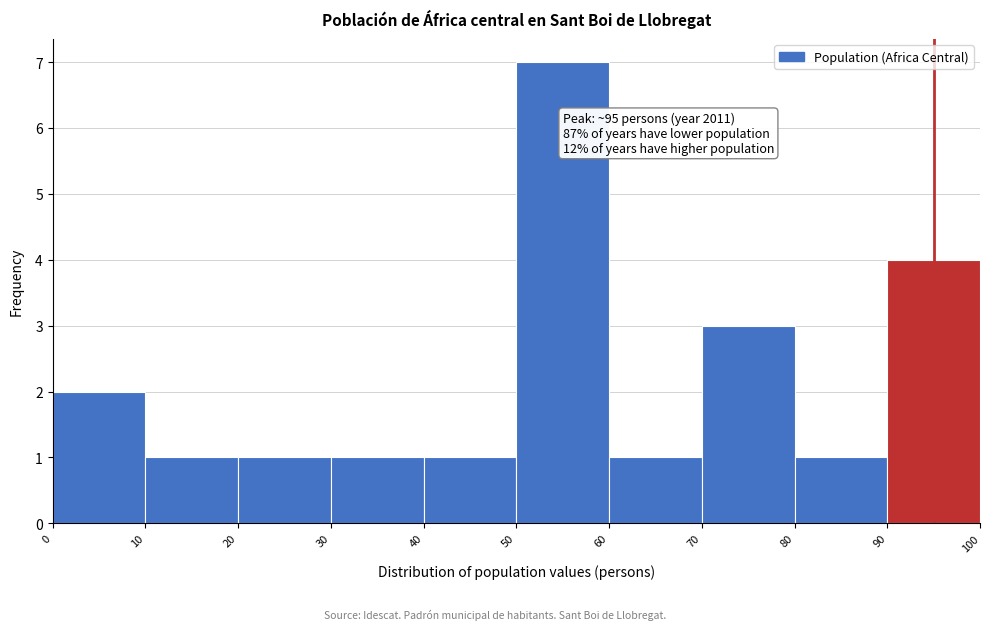

Which range on the x-axis has the tallest bar?

50 to 60